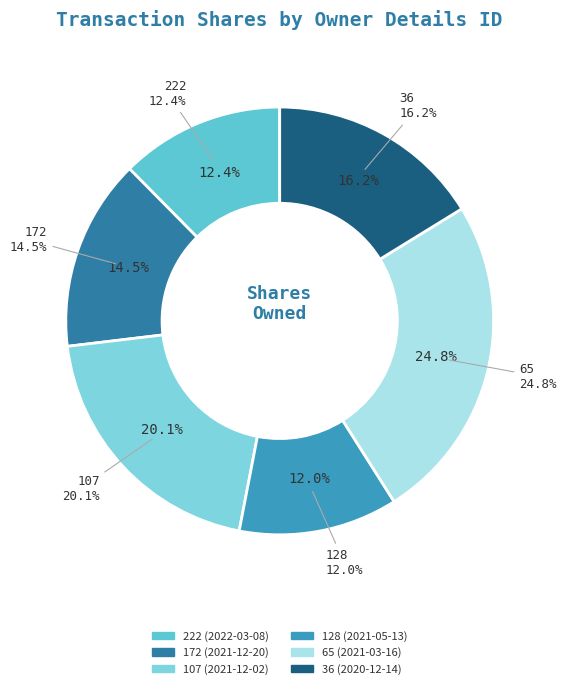

What is the change in value from 222 (2022-03-08) to 36 (2020-12-14)?

+231